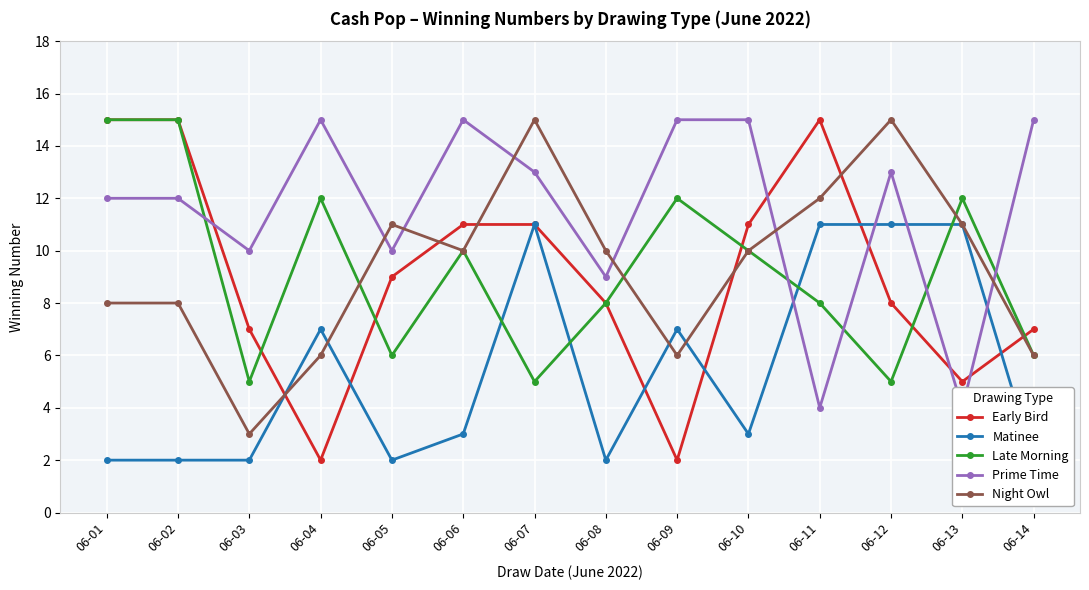

True or false: Early Bird and Late Morning intersect in this chart.

True